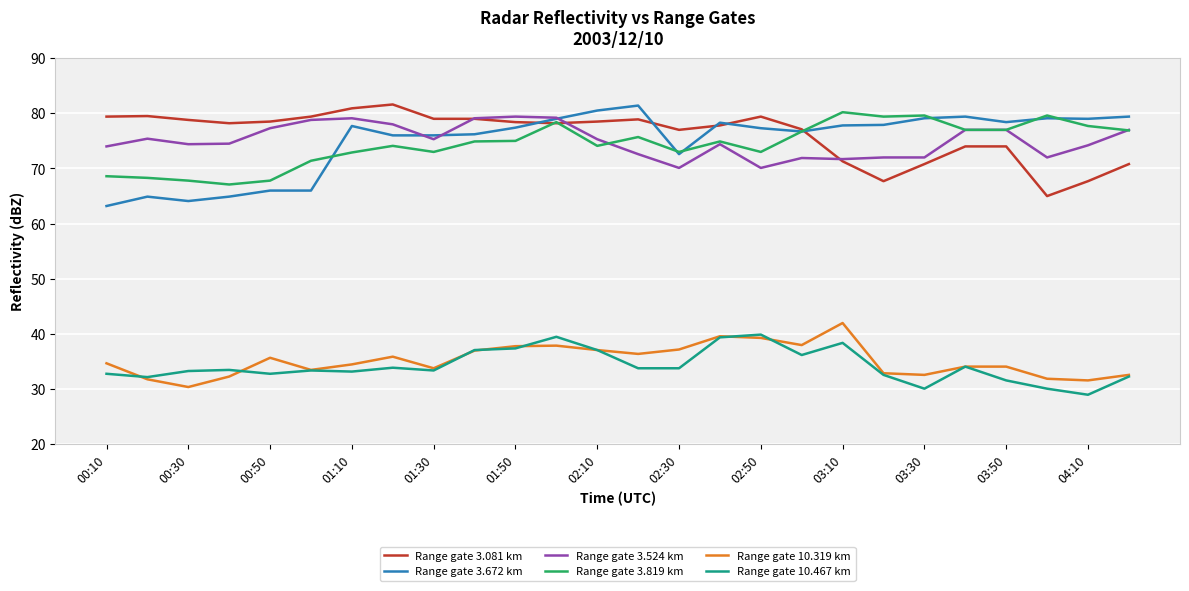

What is the maximum value shown in the chart?

81.6